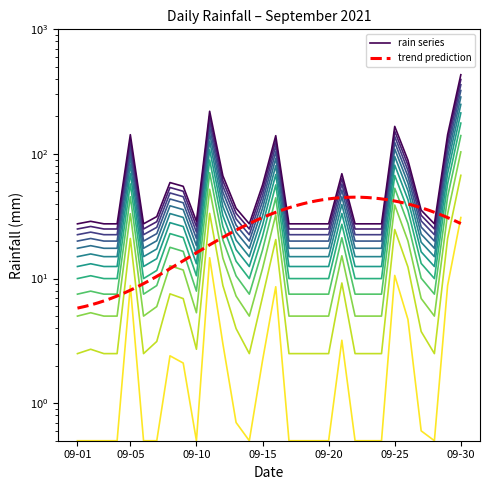

How many points are lower than both their immediate neighbors (excluding endpoints)?

4